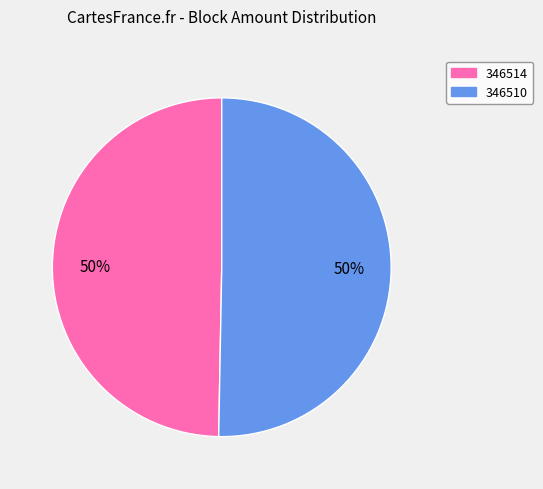

Which category has the smallest portion of the pie?

346514